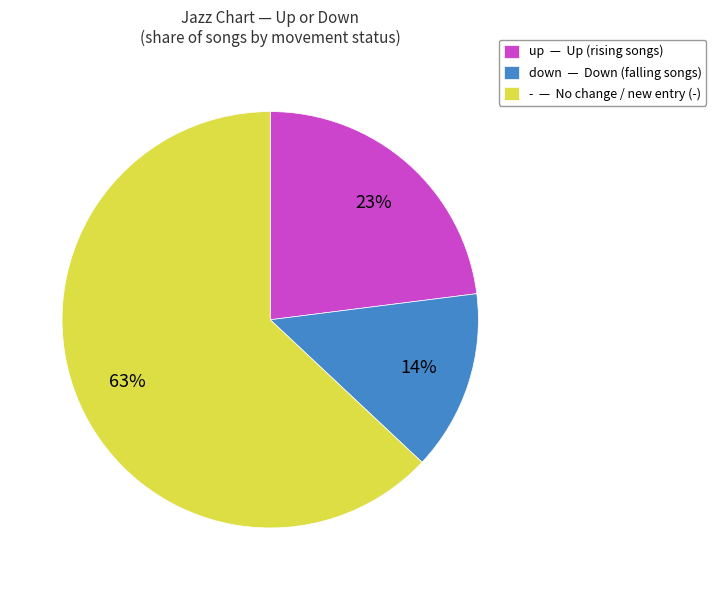

What percentage is the up slice, to the nearest percent?

23%